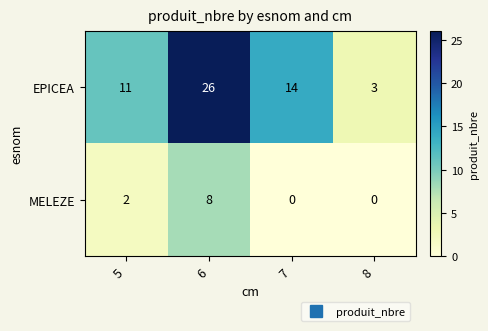

What is the total value across all series at 7?

14